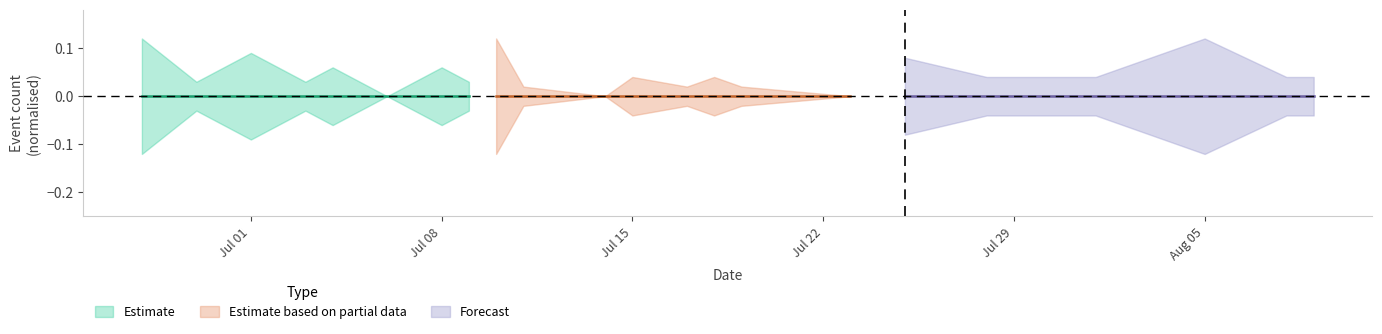

At which category is the sum across all series the highest?

13